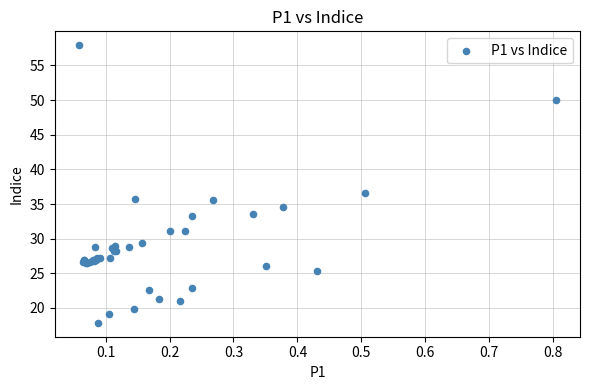

What Y value in the scatter plot is closest to 37?

36.5